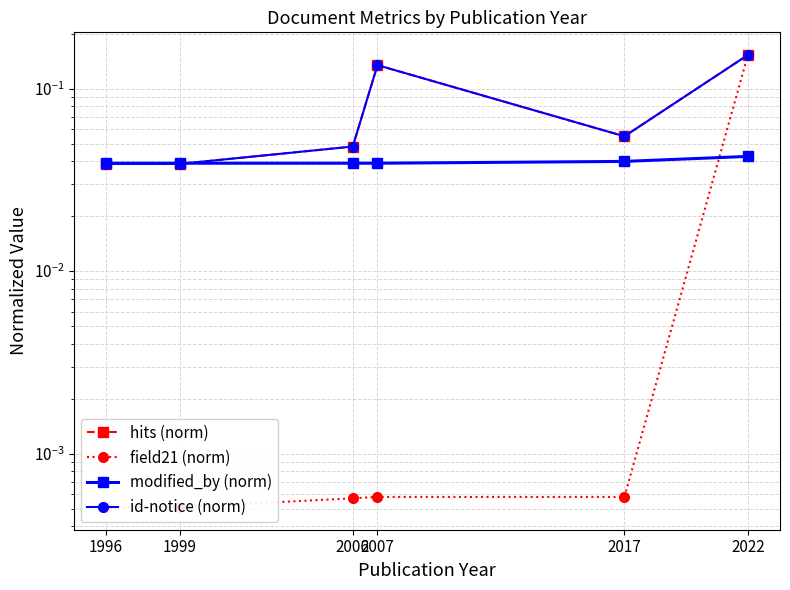

How many modified_by (norm) values are between 0 and 1?

6